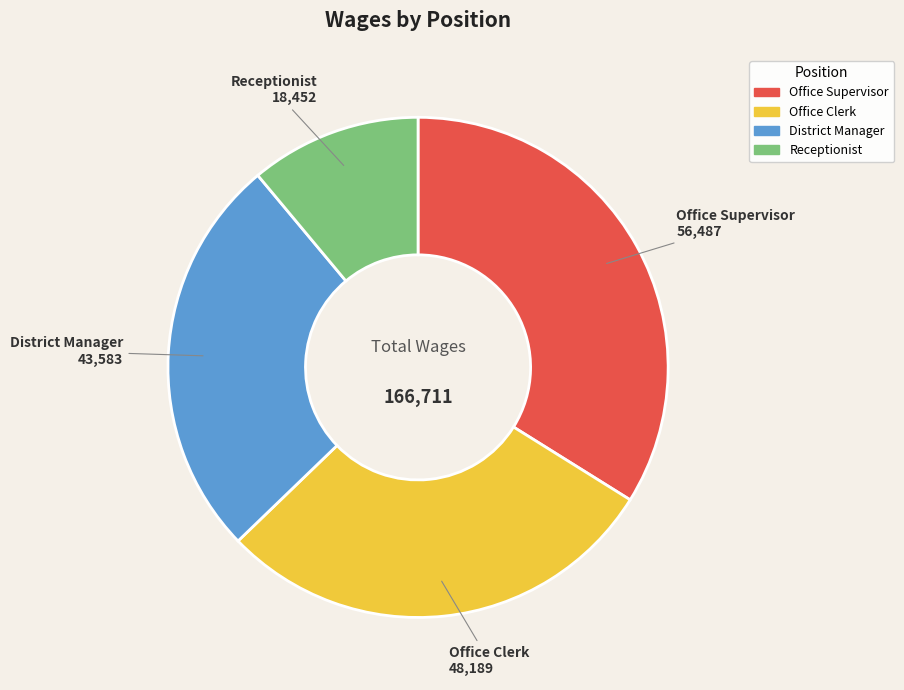

The Office Clerk slice represents 29% of the pie. True or false?

True